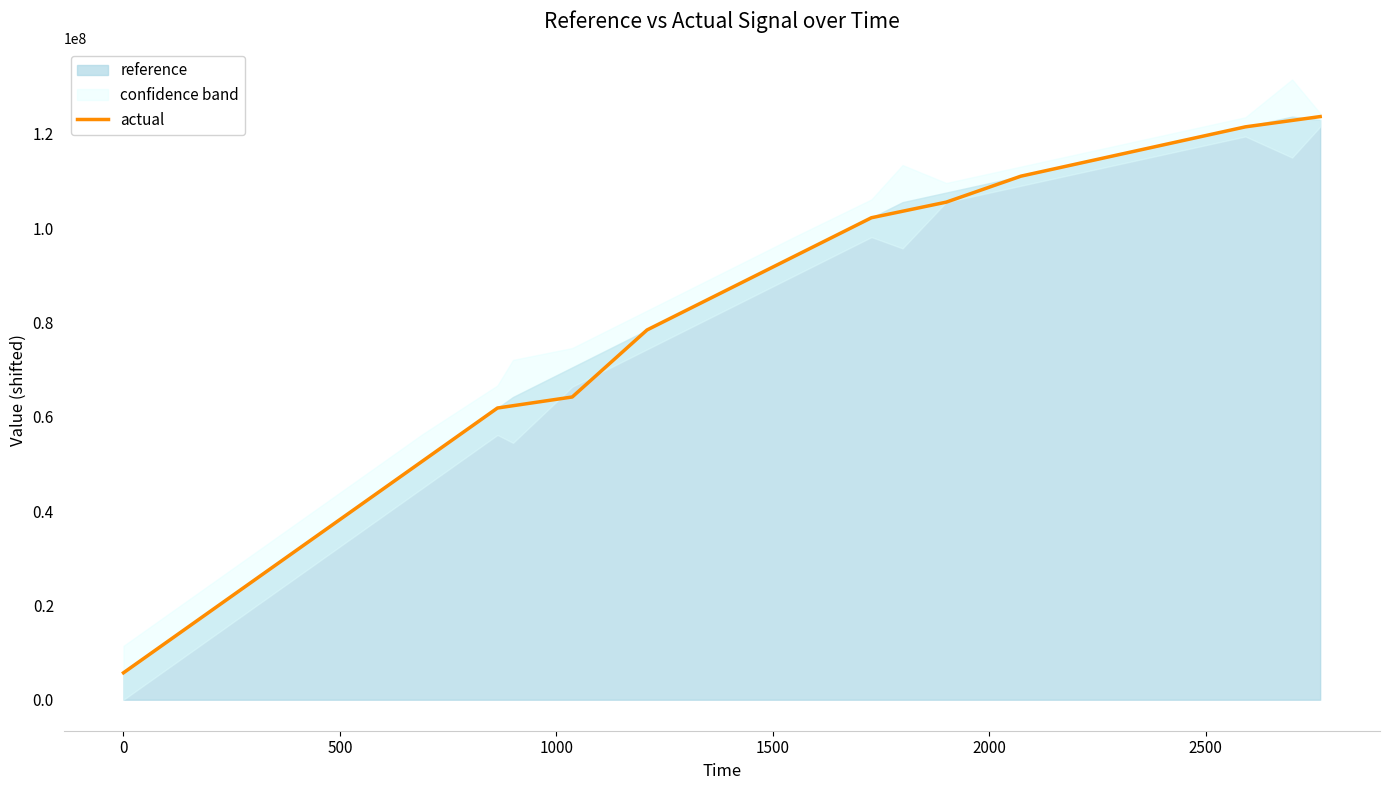

What is the minimum value for actual?

5711564.2